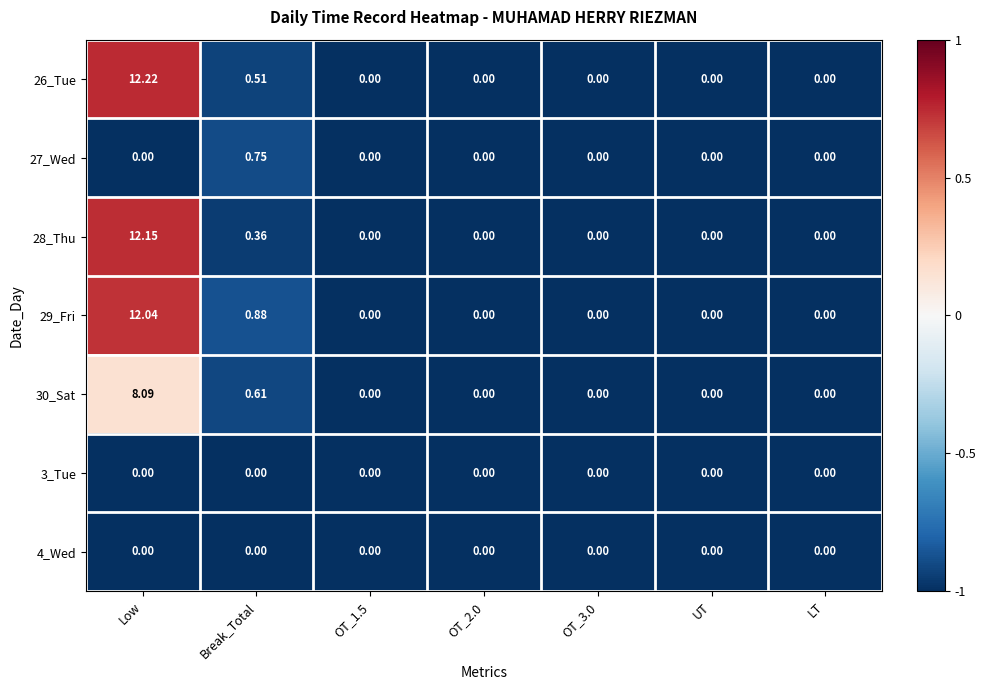

Which series has the largest range (max minus min)?

26_Tue